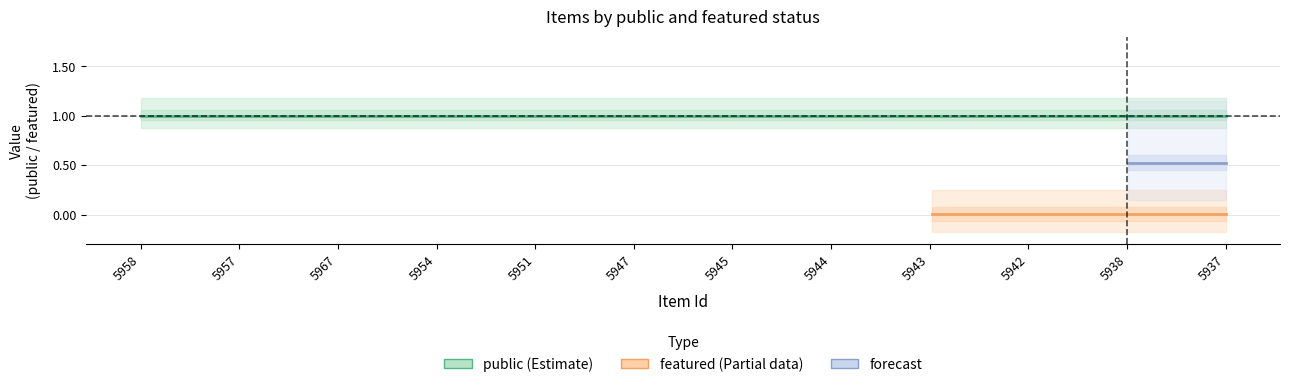

List the labels in order of public value, smallest first.

5958, 5957, 5967, 5954, 5951, 5947, 5945, 5944, 5943, 5942, 5938, 5937